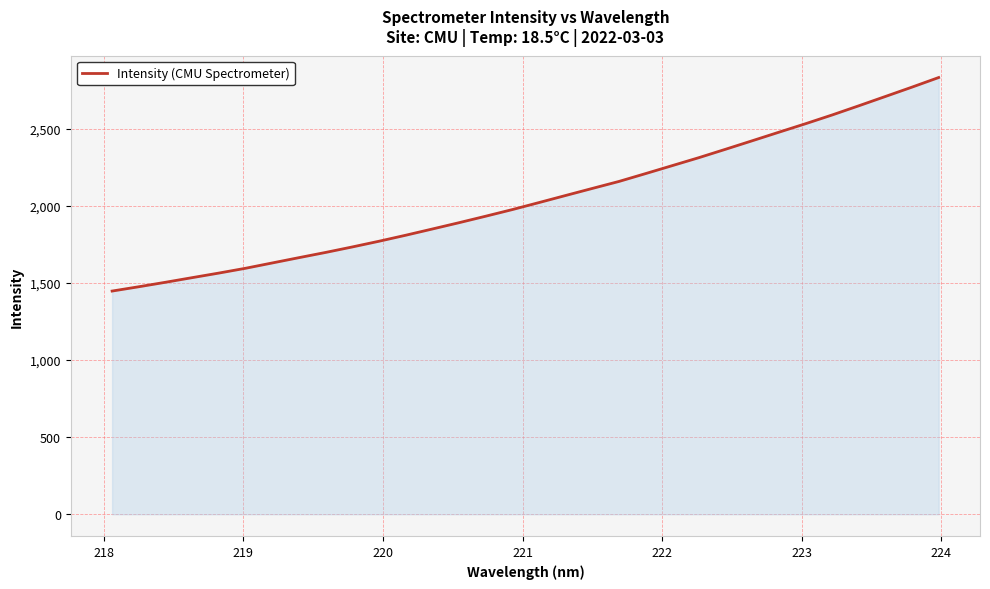

What is the greatest value displayed?

2832.4